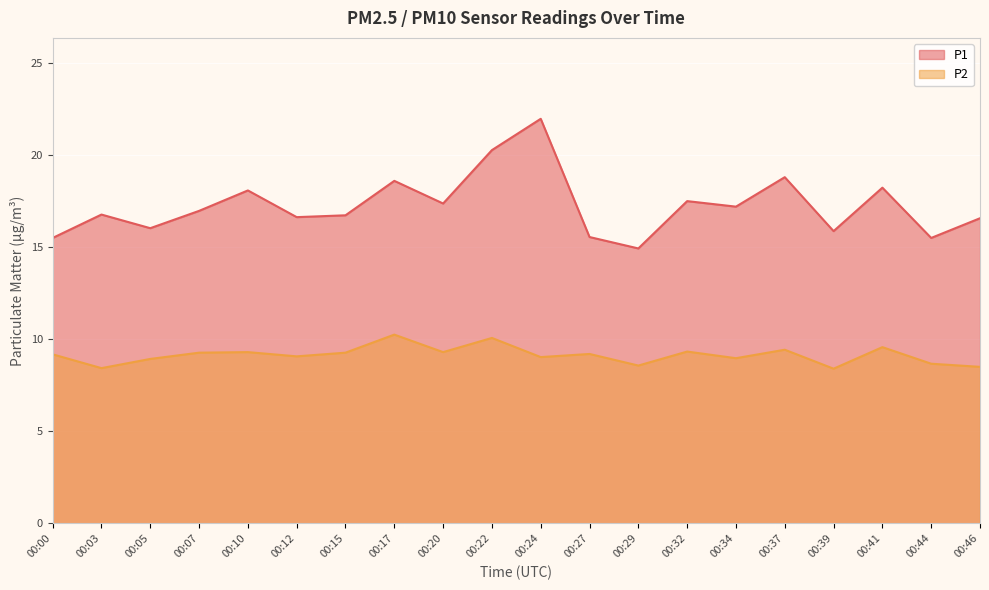

Does the chart display data point markers on the line(s)?

No